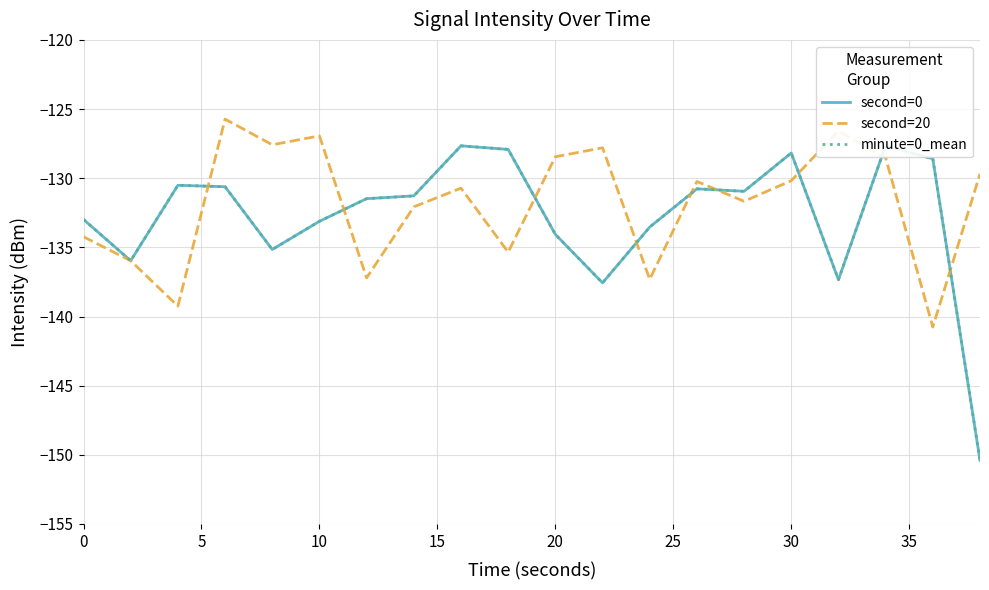

Does the chart have visible grid lines?

Yes